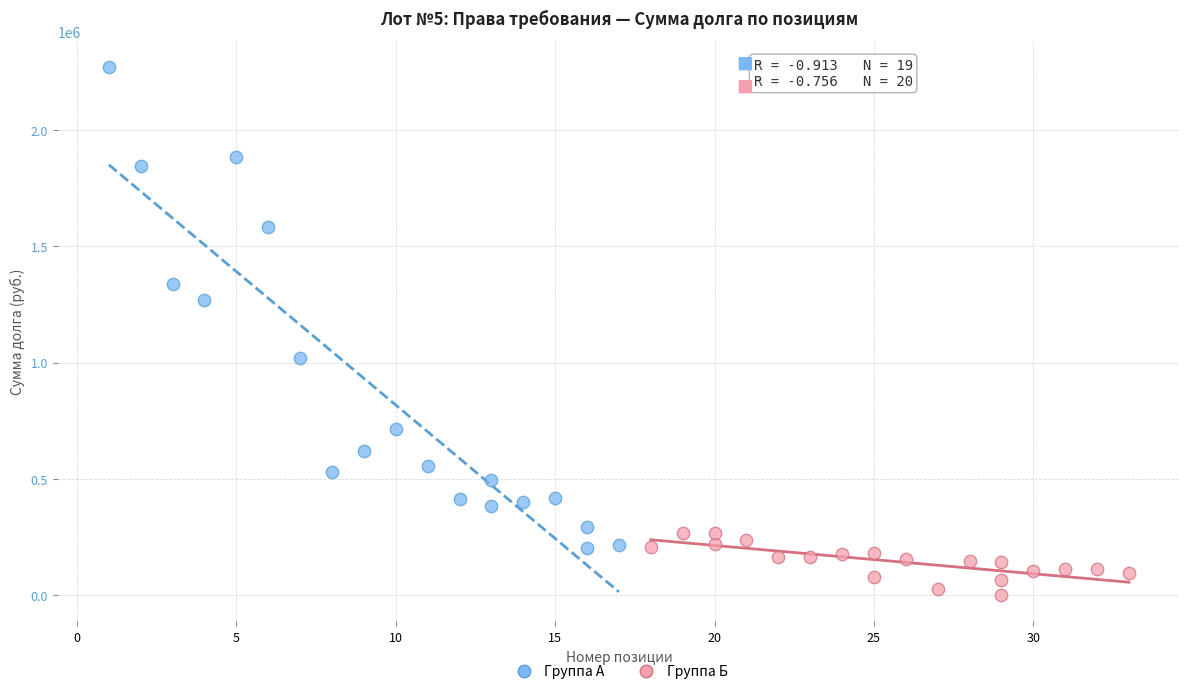

Which series contains the highest Y value?

Группа А